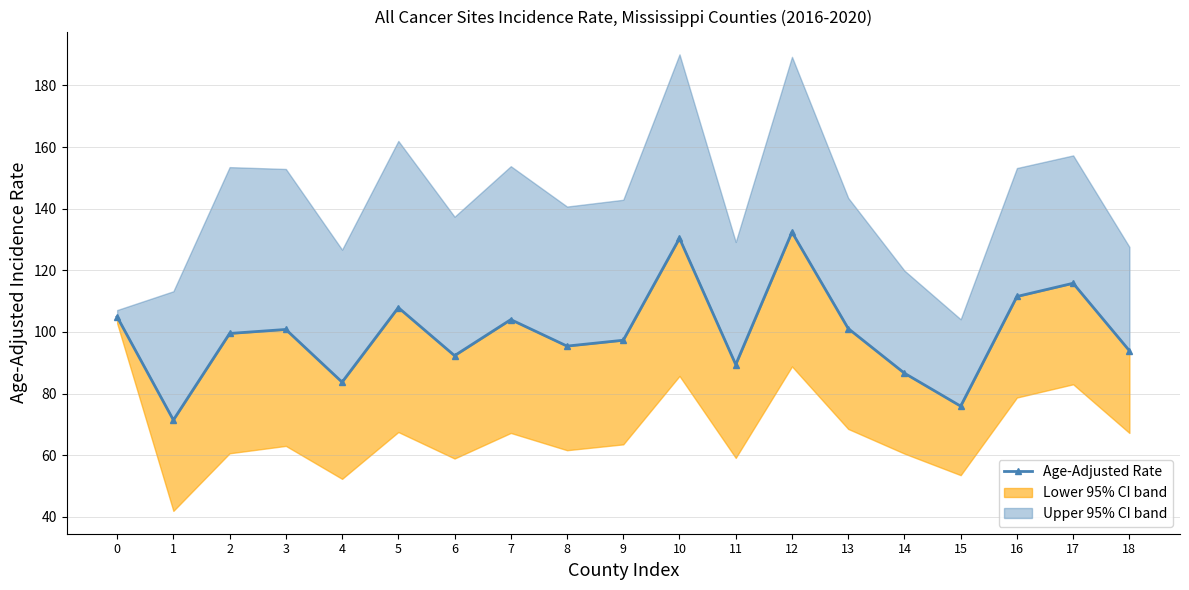

Reading right to left, extract all data points from this chart.

18=93.9	17=115.8	16=111.5	15=75.9	14=86.6	13=101.1	12=132.4	11=89.4	10=130.4	9=97.3	8=95.4	7=104.0	6=92.3	5=107.9	4=83.7	3=100.8	2=99.5	1=71.4	0=104.9